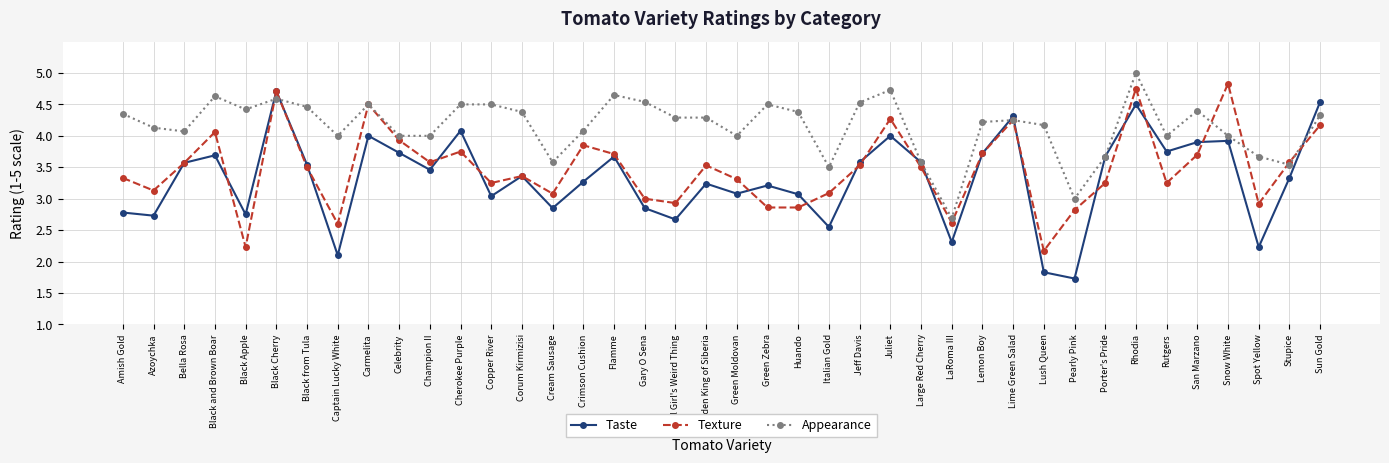

True or false: Taste and Texture cross at least once.

True